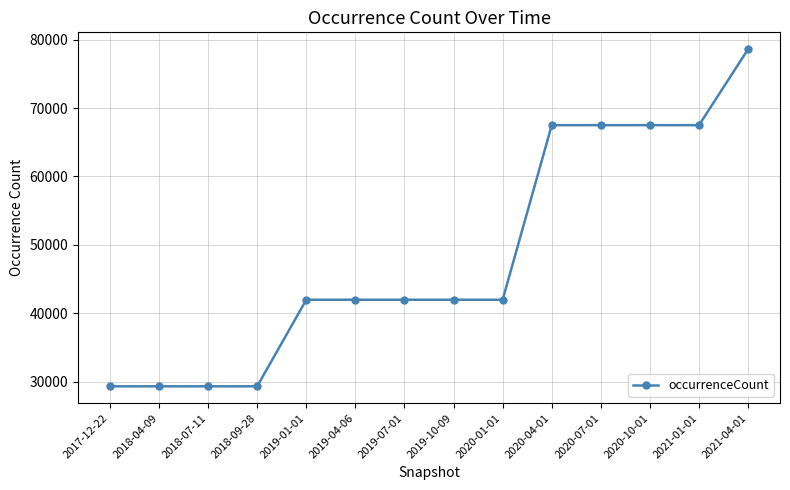

What is the sum of the values at 2018-09-28 and 2020-10-01?

96826